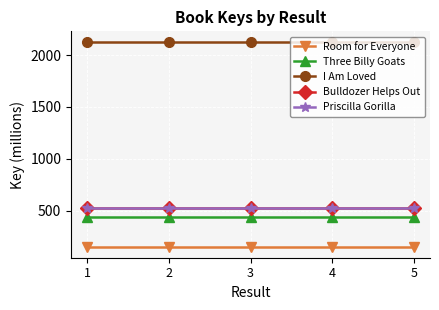

What is the value of the Three Billy Goats point at the 4th from the left?

440.5